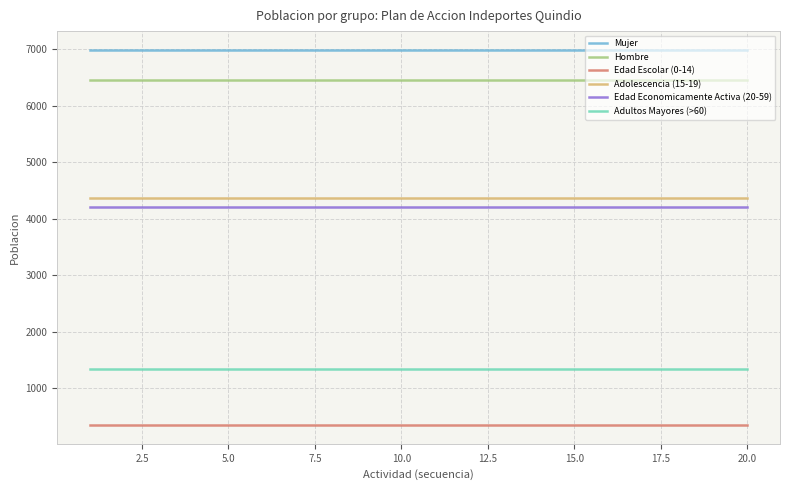

True or false: Adolescencia (15-19) and Edad Economicamente Activa (20-59) cross at least once.

False